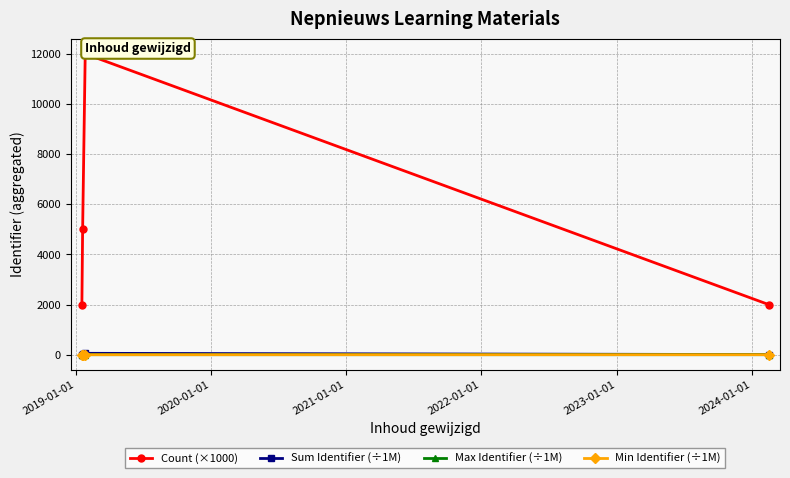

What are all the series names shown in the legend?

Count (×1000), Sum Identifier (÷1M), Max Identifier (÷1M), Min Identifier (÷1M)